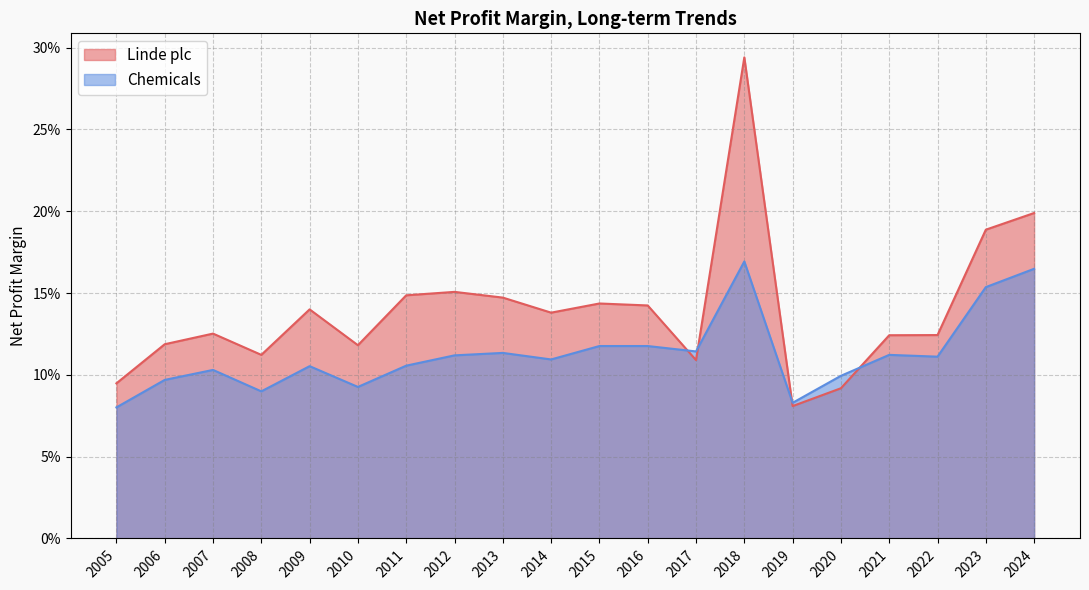

Rank the series by their maximum value, from lowest to highest.

Chemicals, Linde plc